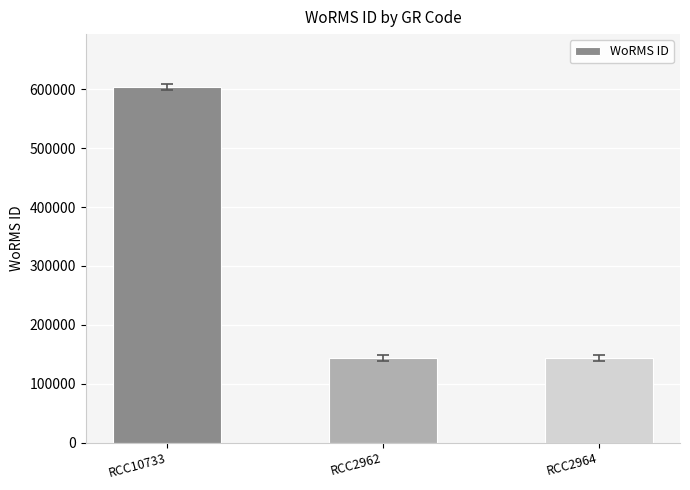

At which label is the value closest to 373707?

RCC2962